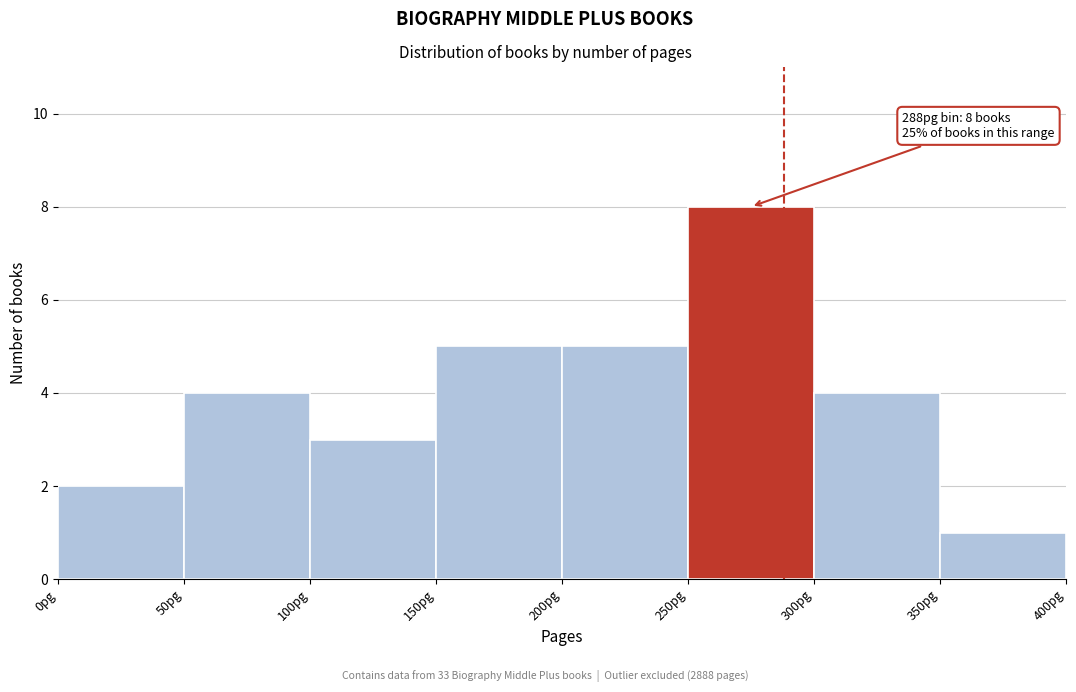

Over which range of the x-axis is the bar tallest?

250 to 300